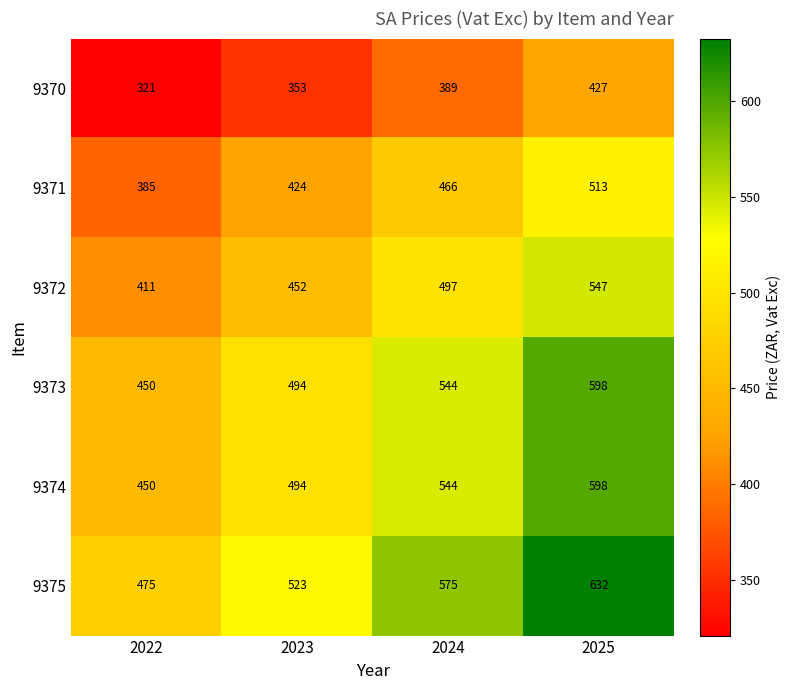

True or false: 9371 has a value of 466 at 2024.

True